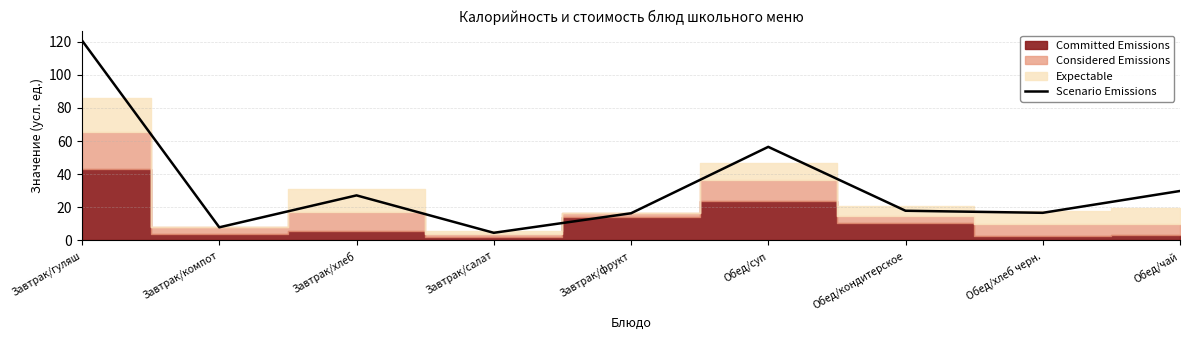

Which has a higher value, Завтрак/салат or Обед/суп?

Обед/суп